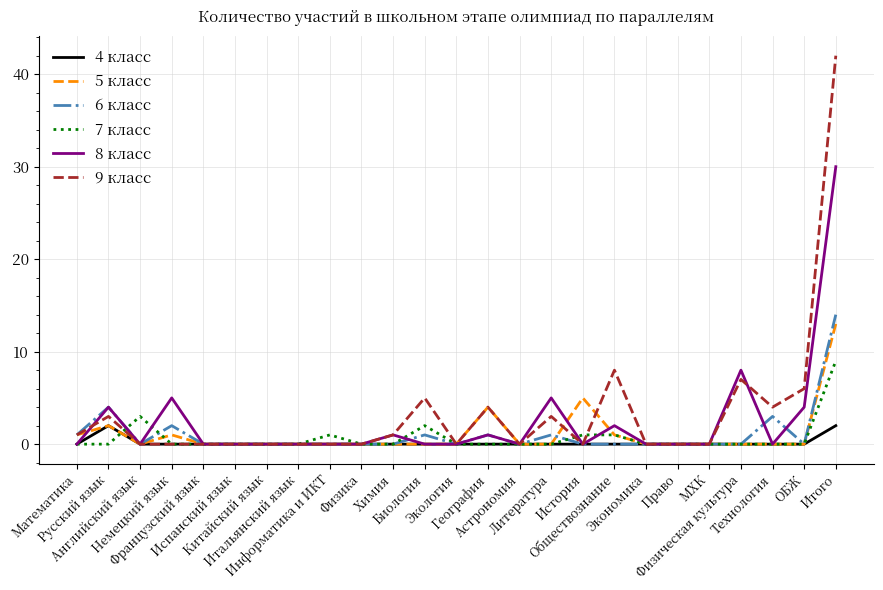

At how many categories does at least one series exceed 15?

1